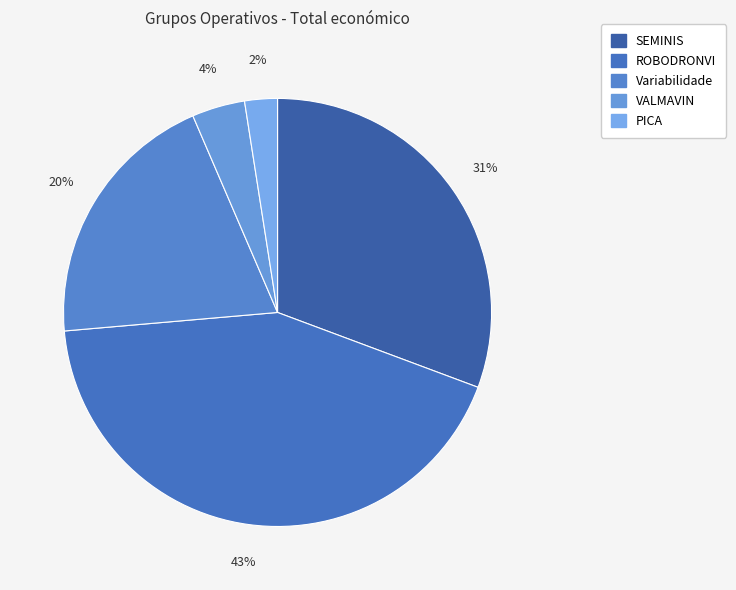

How many segments does this pie chart have?

5